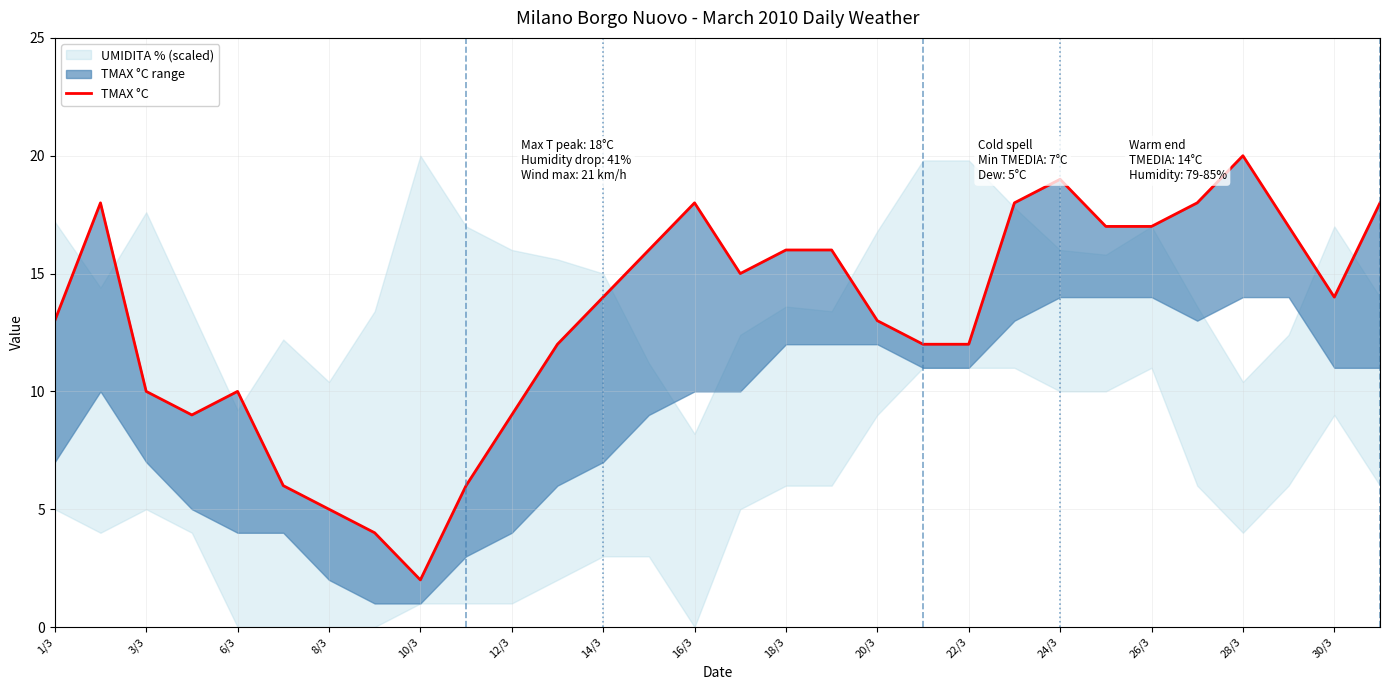

True or false: there are more than 2 points higher than both neighbors.

True